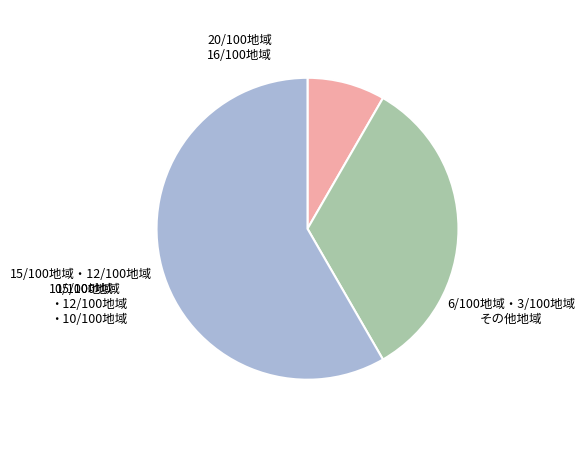

Is there a majority slice in this chart?

Yes